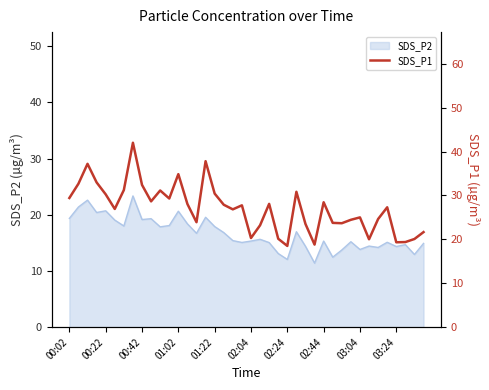

What position from the right is 11?

29